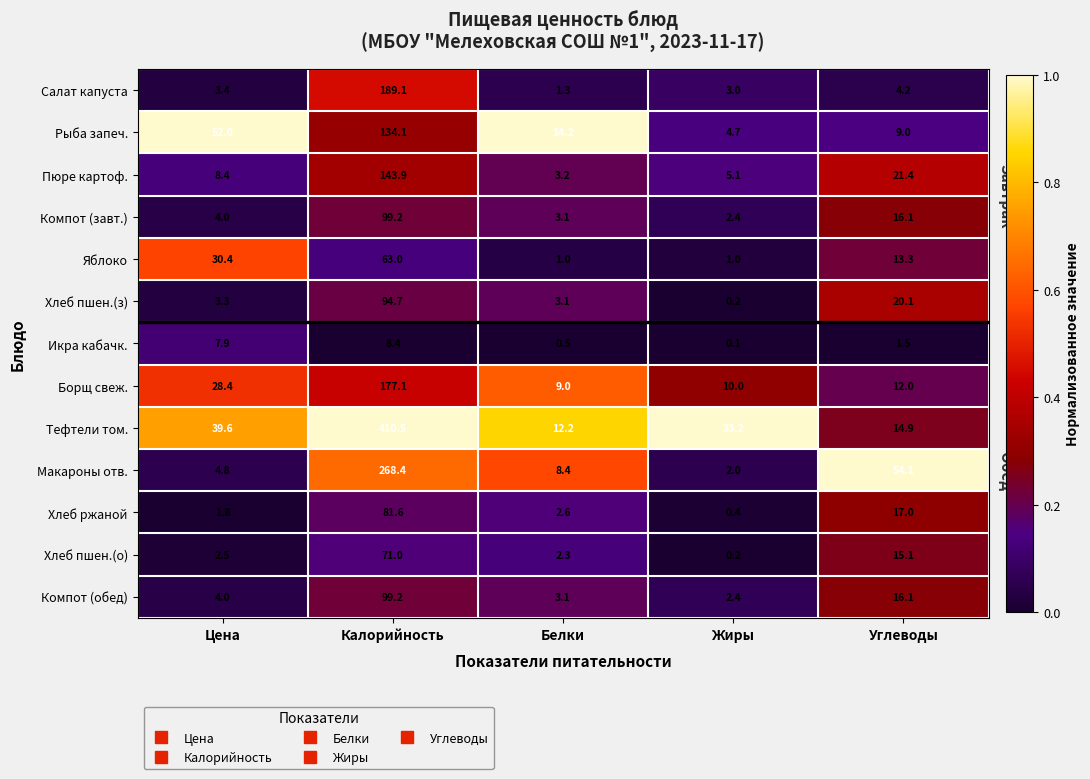

What is the total value across all series at Калорийность?

1840.2